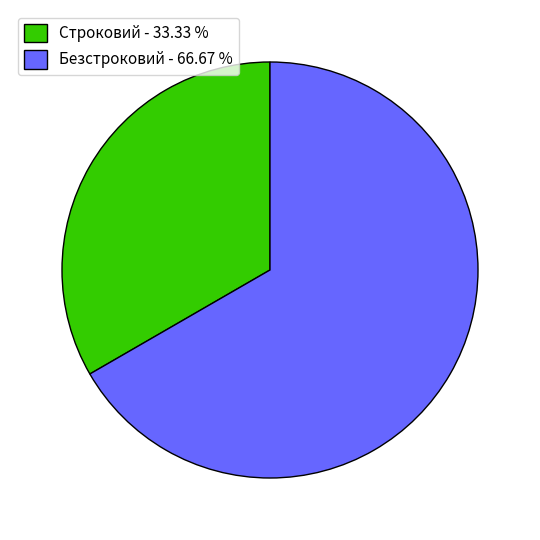

Which slice is the largest?

Безстроковий